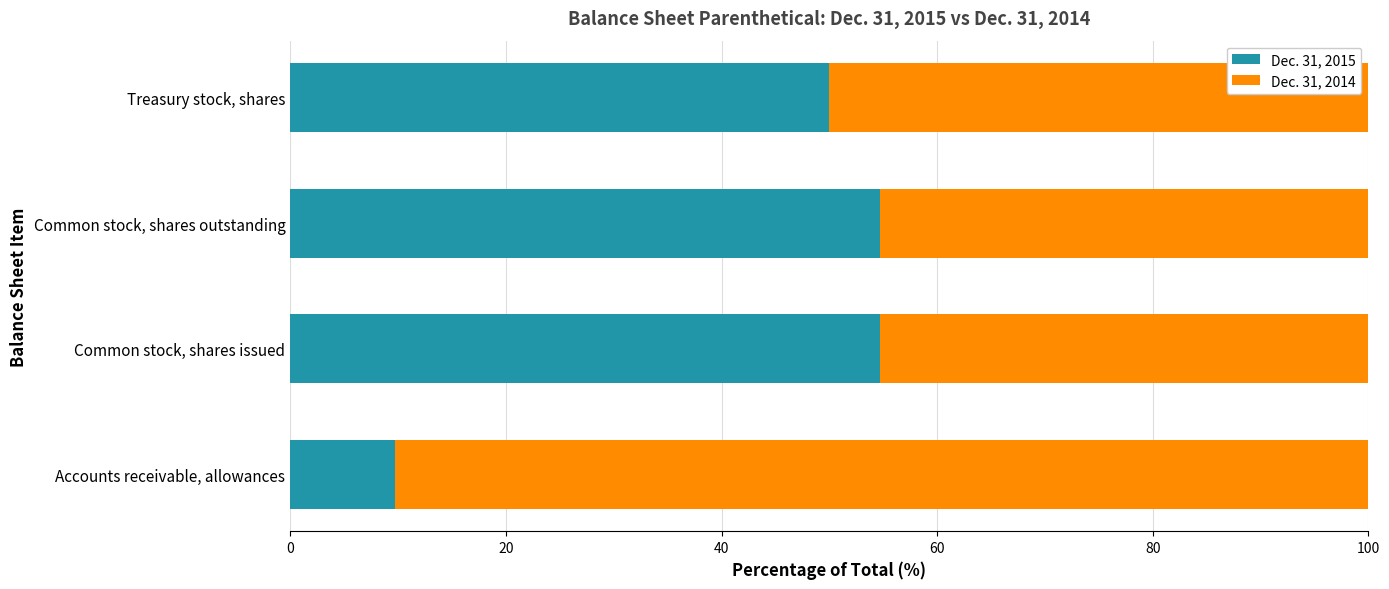

What is the sum of the Dec. 31, 2015 values at Common stock, shares outstanding and Common stock, shares issued?

109.3